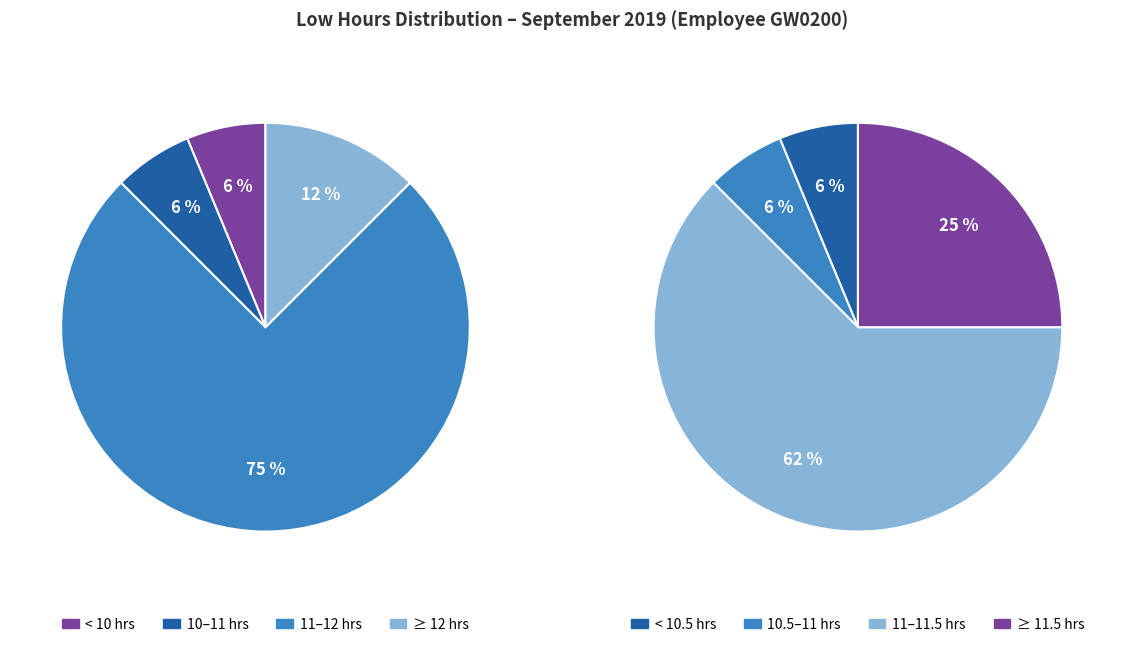

Is 20 the majority of the pie?

No